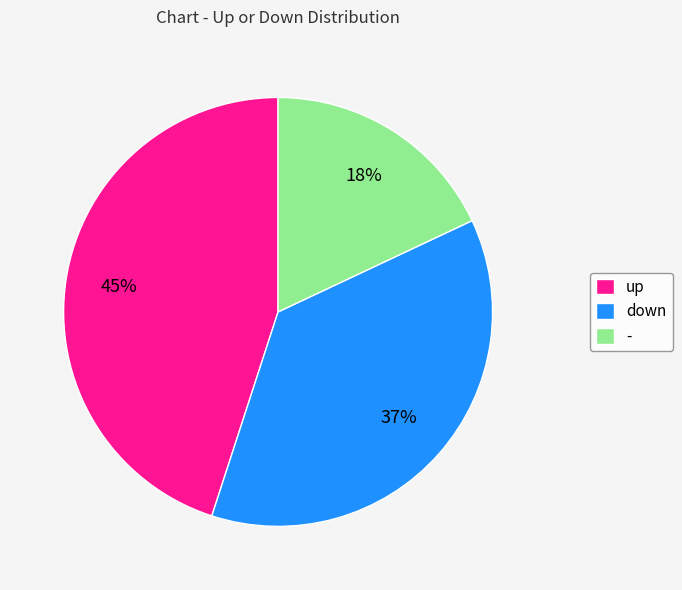

Does down represent more than half of the total?

No